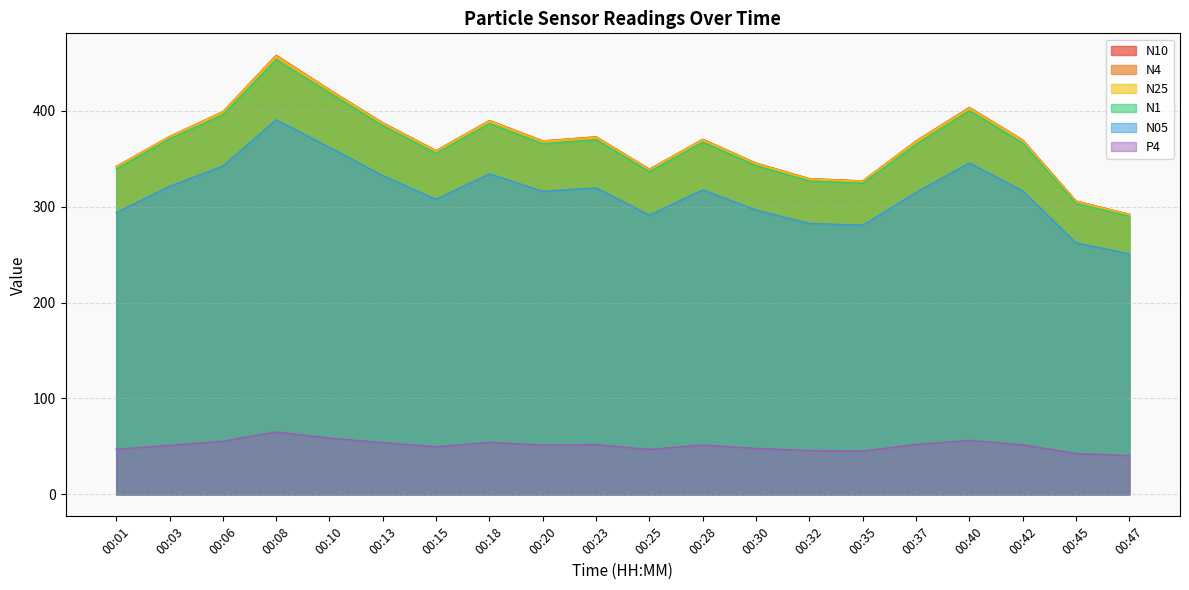

Does the chart have visible grid lines?

Yes